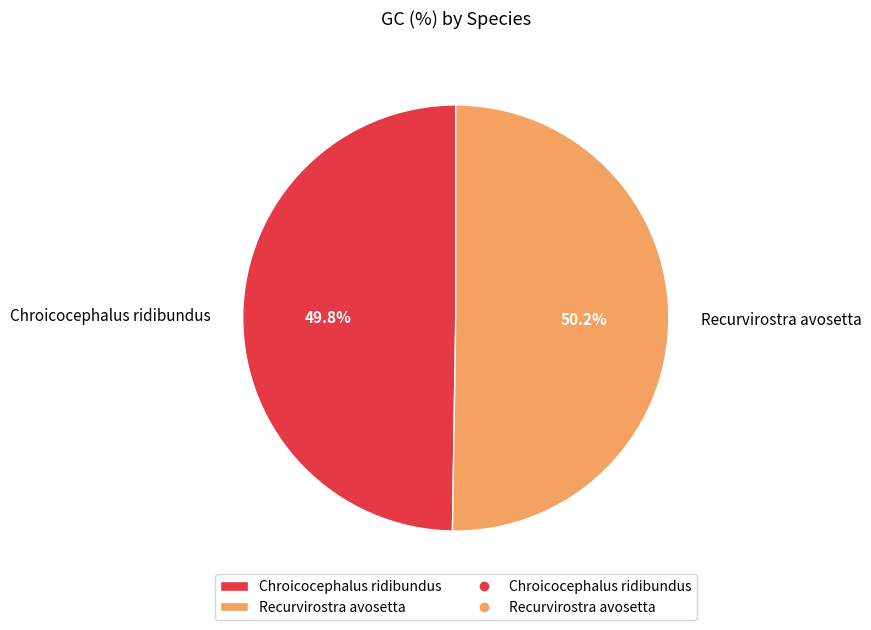

Is there any slice that represents more than half of the pie?

Yes